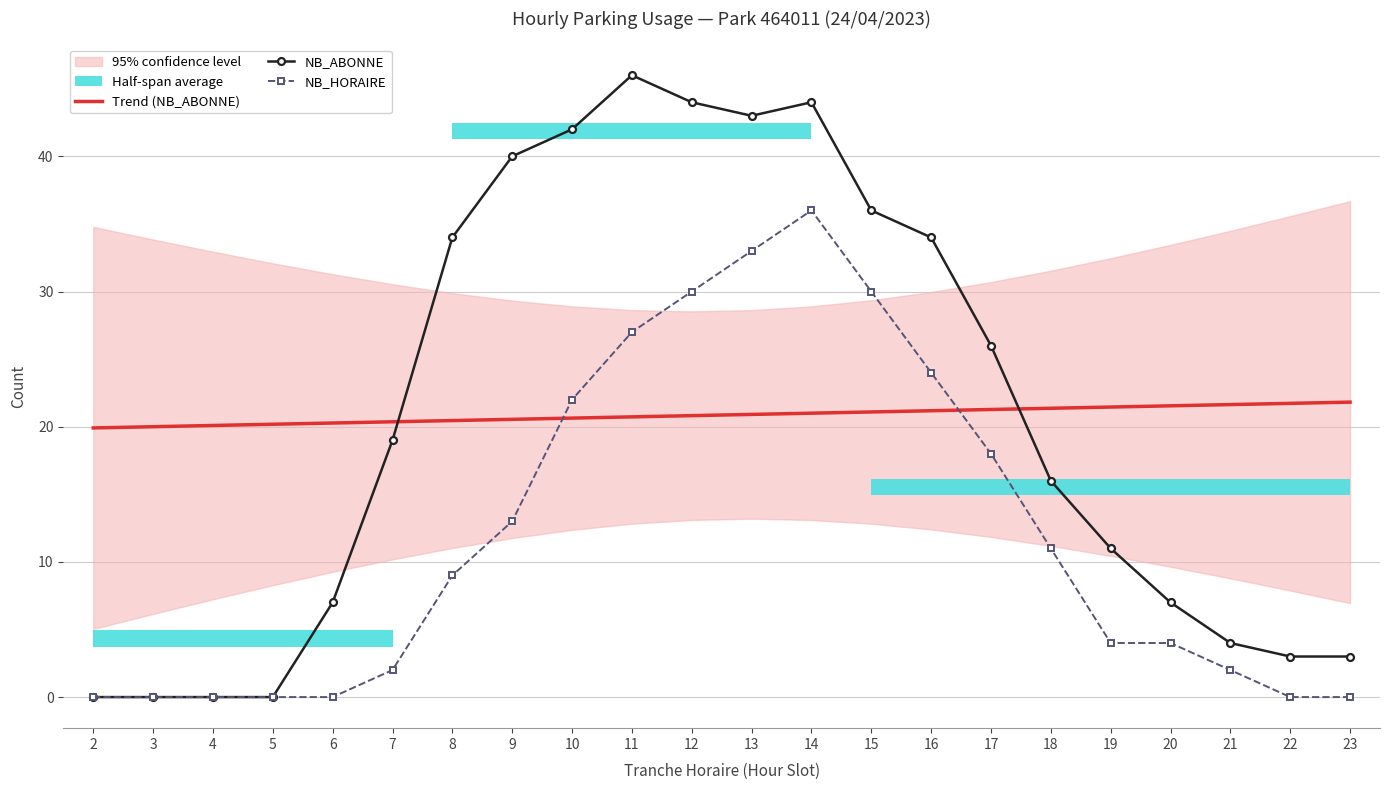

Which series has the largest range (max minus min)?

NB_ABONNE